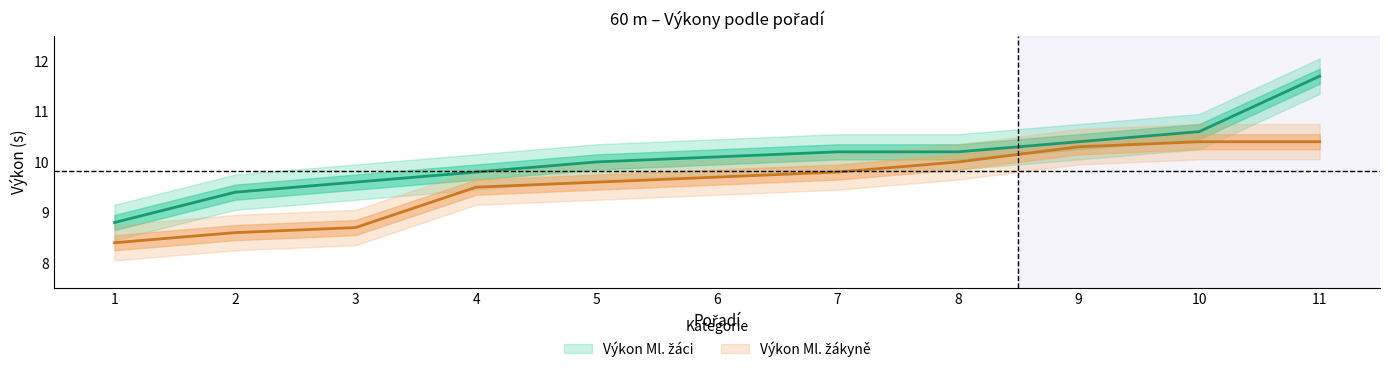

How many distinct data groups are displayed?

2